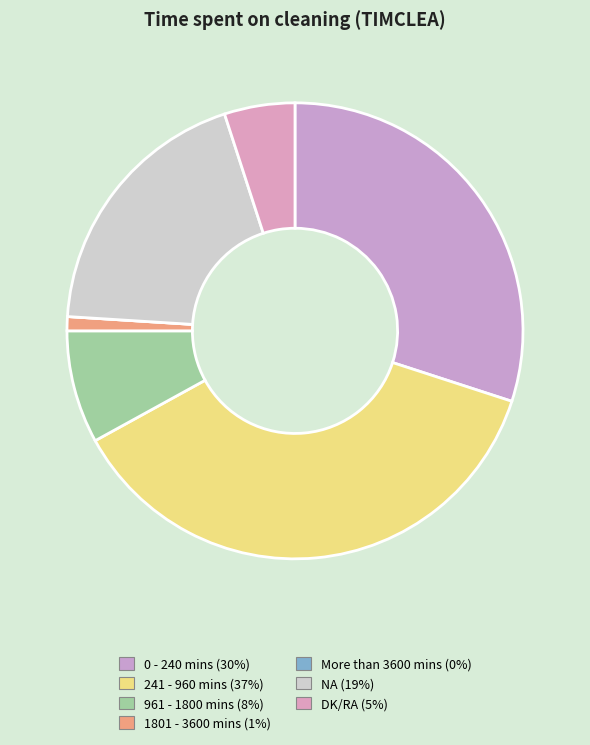

To the nearest percent, what percentage of the pie is 961 - 1800 mins?

8%